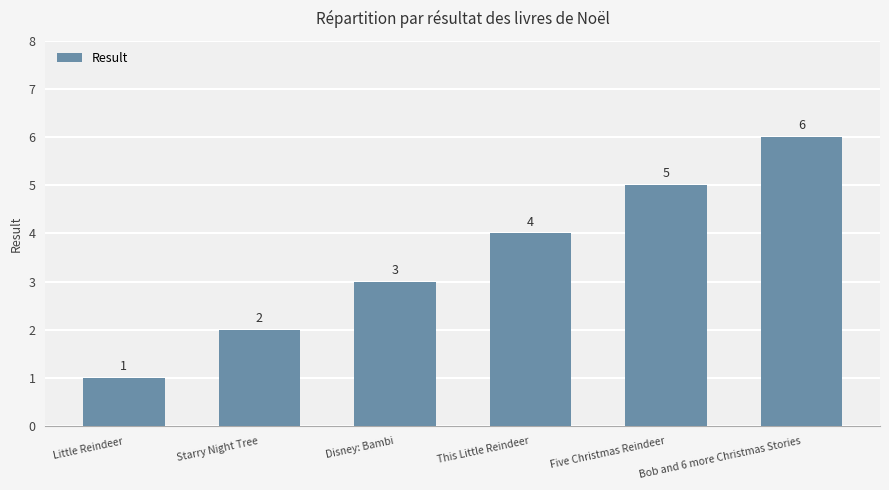

What position from the left is This Little Reindeer?

4